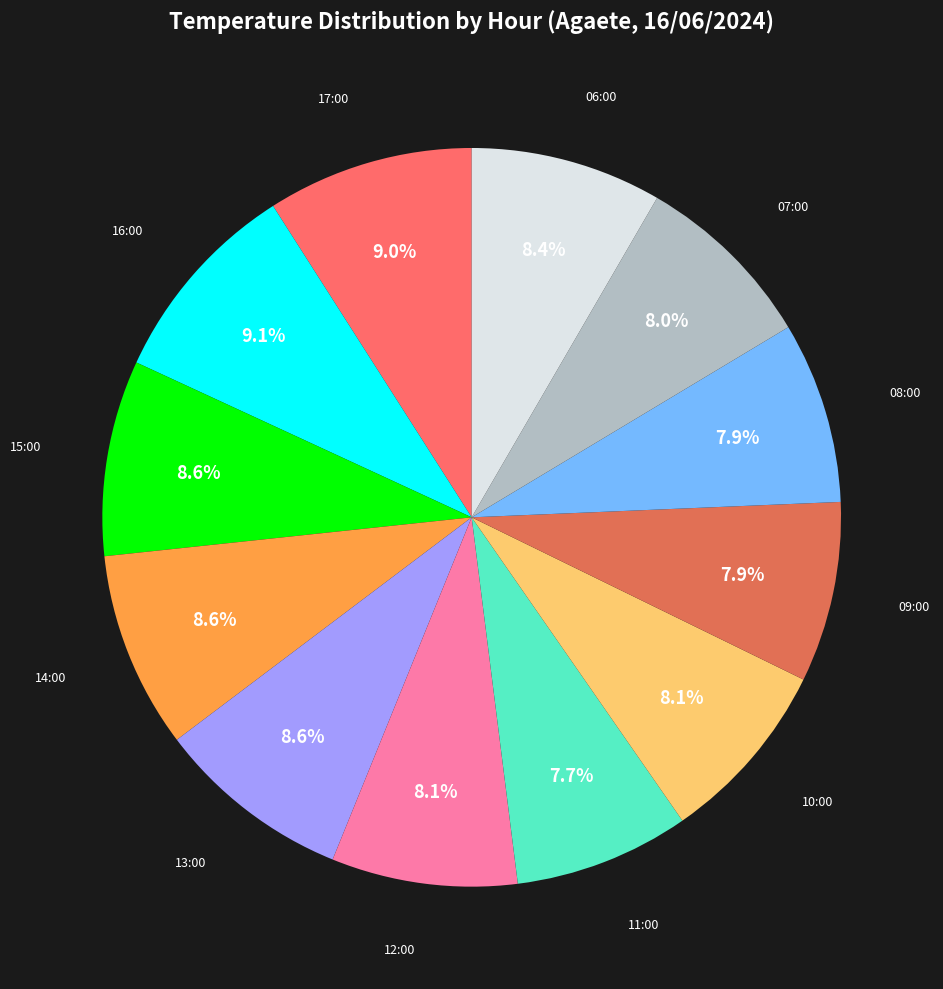

To the nearest percent, what is the combined percentage of 11:00 and 10:00?

16%